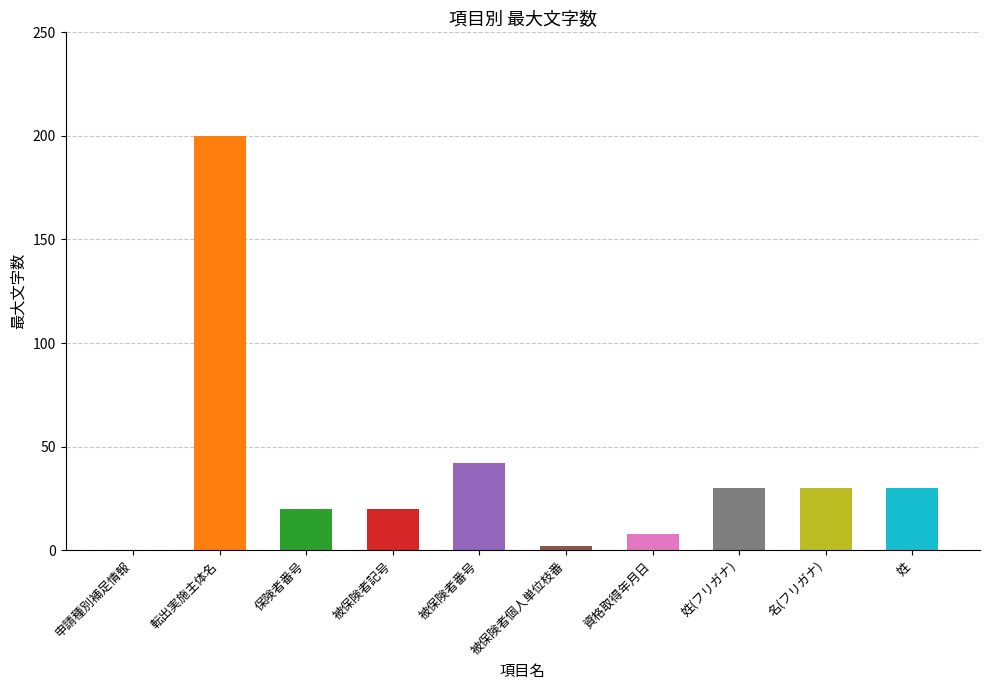

Is it true that the value at 転出実施主体名 is 270?

False